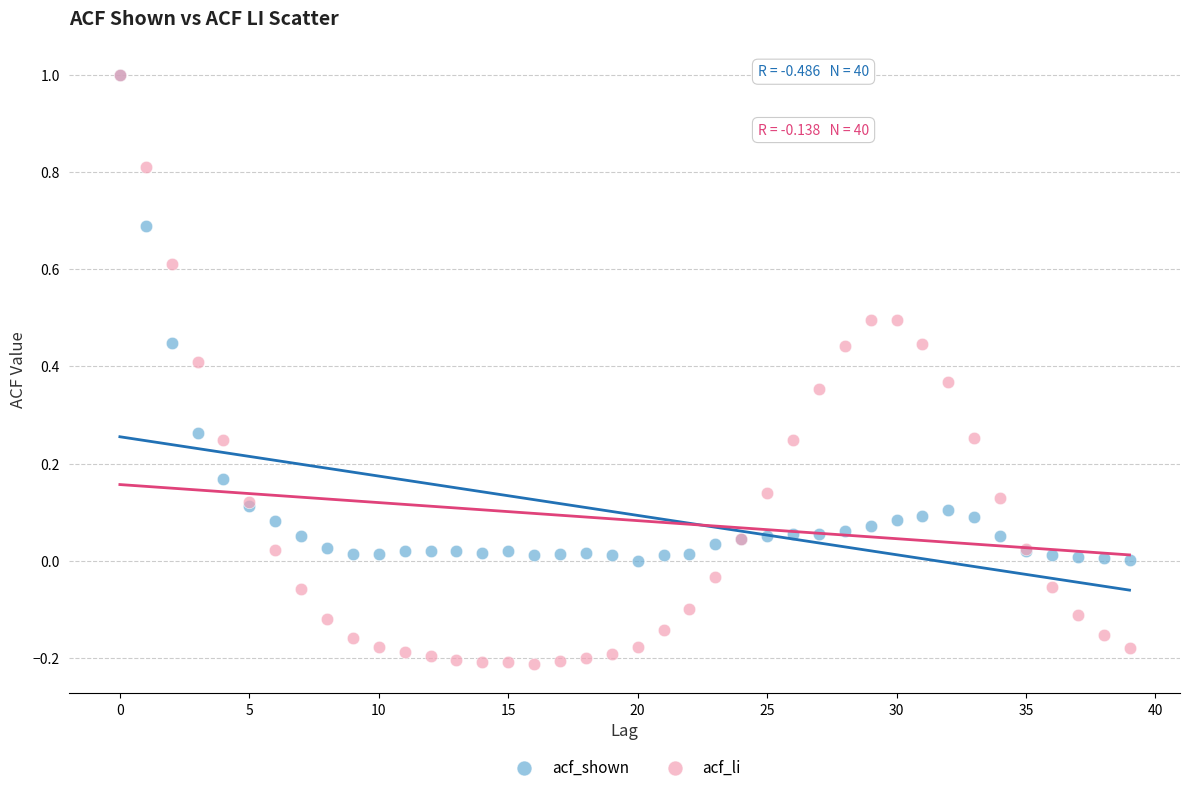

Which series has the widest spread of Y values?

acf_li